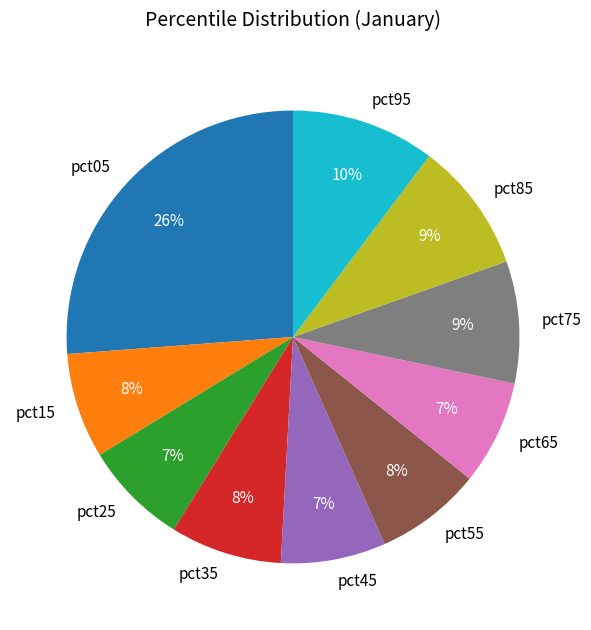

Is the sum of pct75 and pct25 greater than half?

No